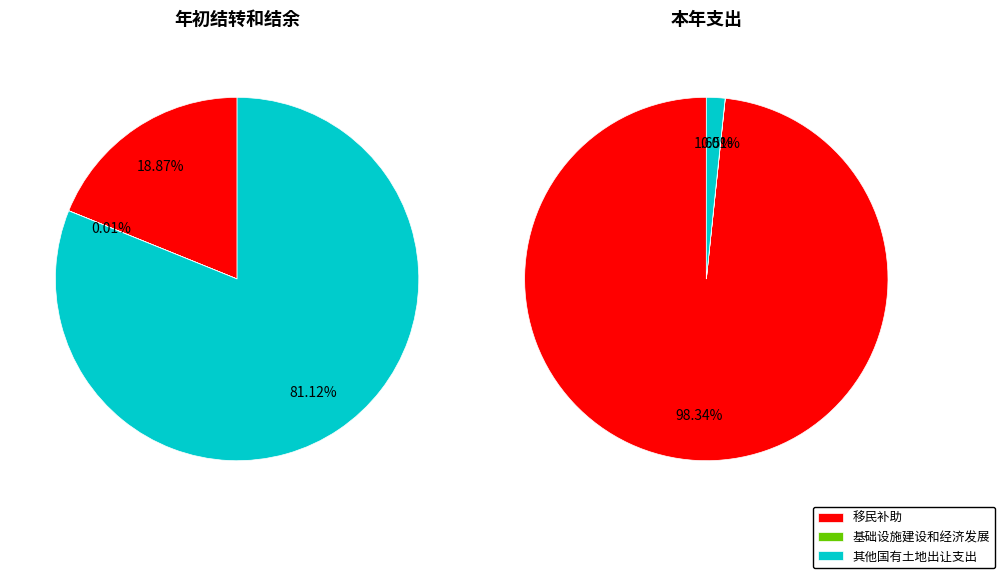

To the nearest percent, what is the difference between the 其他国有土地使用权出让收入安排的支出 and 基础设施建设和经济发展 slice percentages?

2%